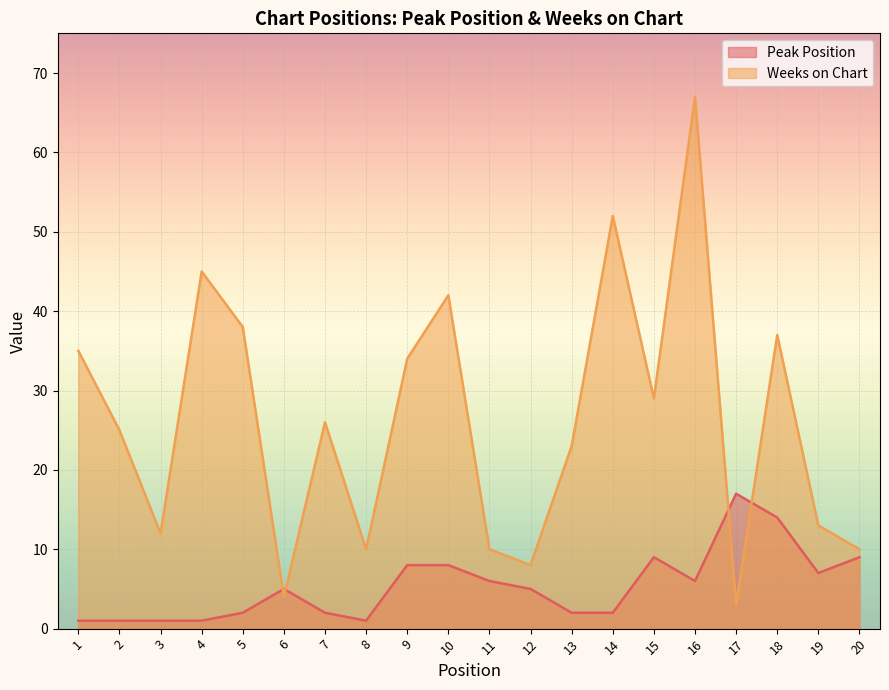

Between 17 and 1, which is larger?

17